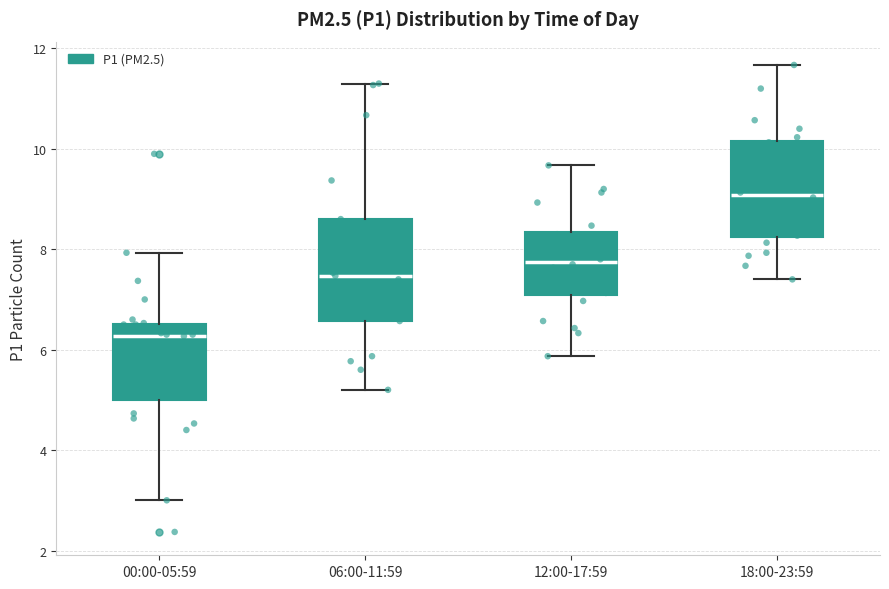

Which box's median line is the lowest?

00:00-05:59